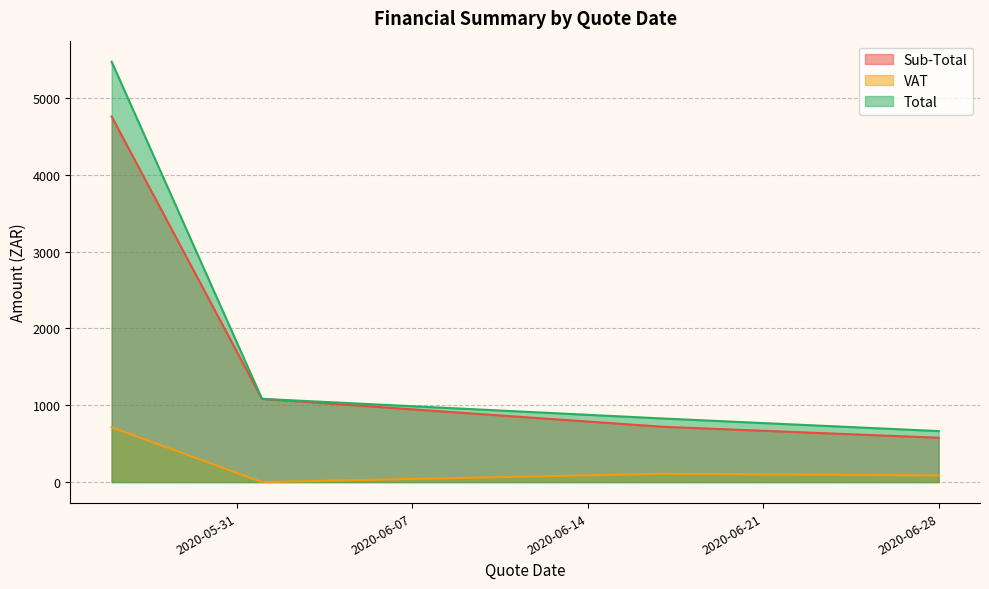

List the labels in order of VAT value, largest first.

2020-05-26, 2020-05-26, 2020-06-17, 2020-06-28, 2020-06-01